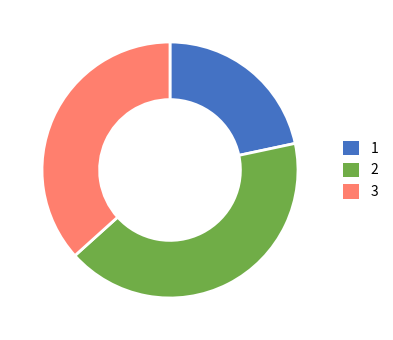

Approximately how many times larger is the value at 3 compared to 1?

1.7